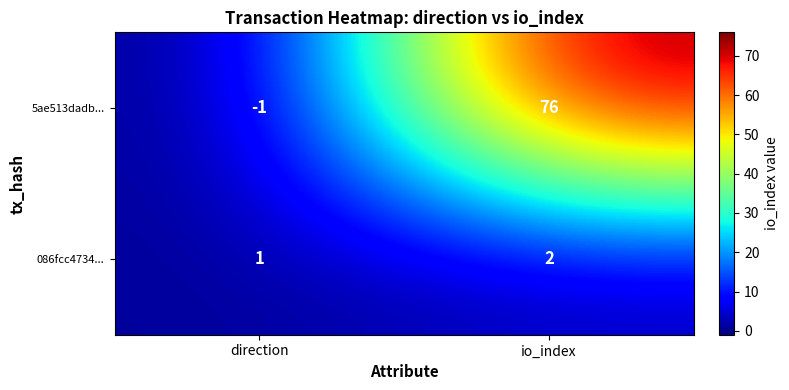

Where is 086fcc4734... nearest to the value 1?

direction